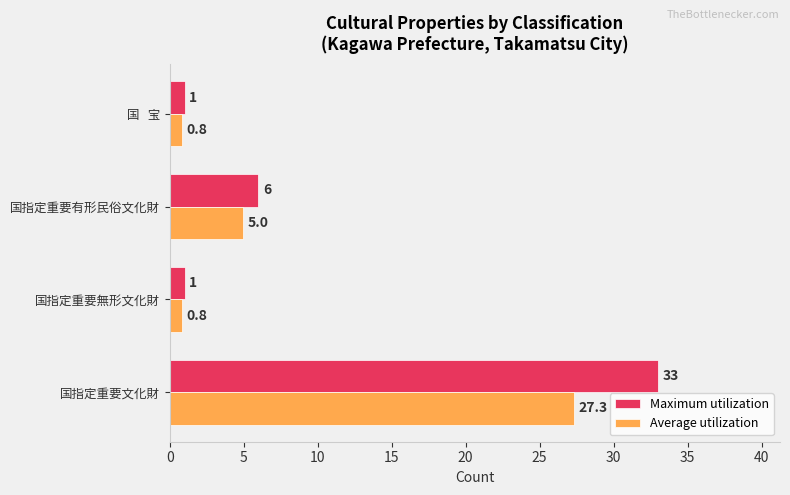

What is the difference between the maximum and minimum values in the Maximum utilization series?

32.0